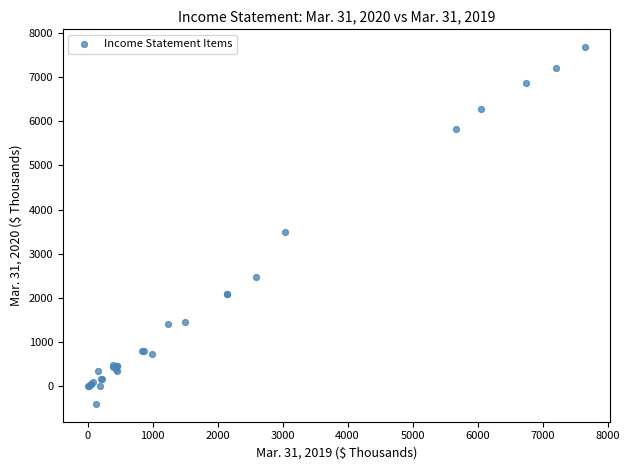

What Y value in the scatter plot is closest to 3640?

3502